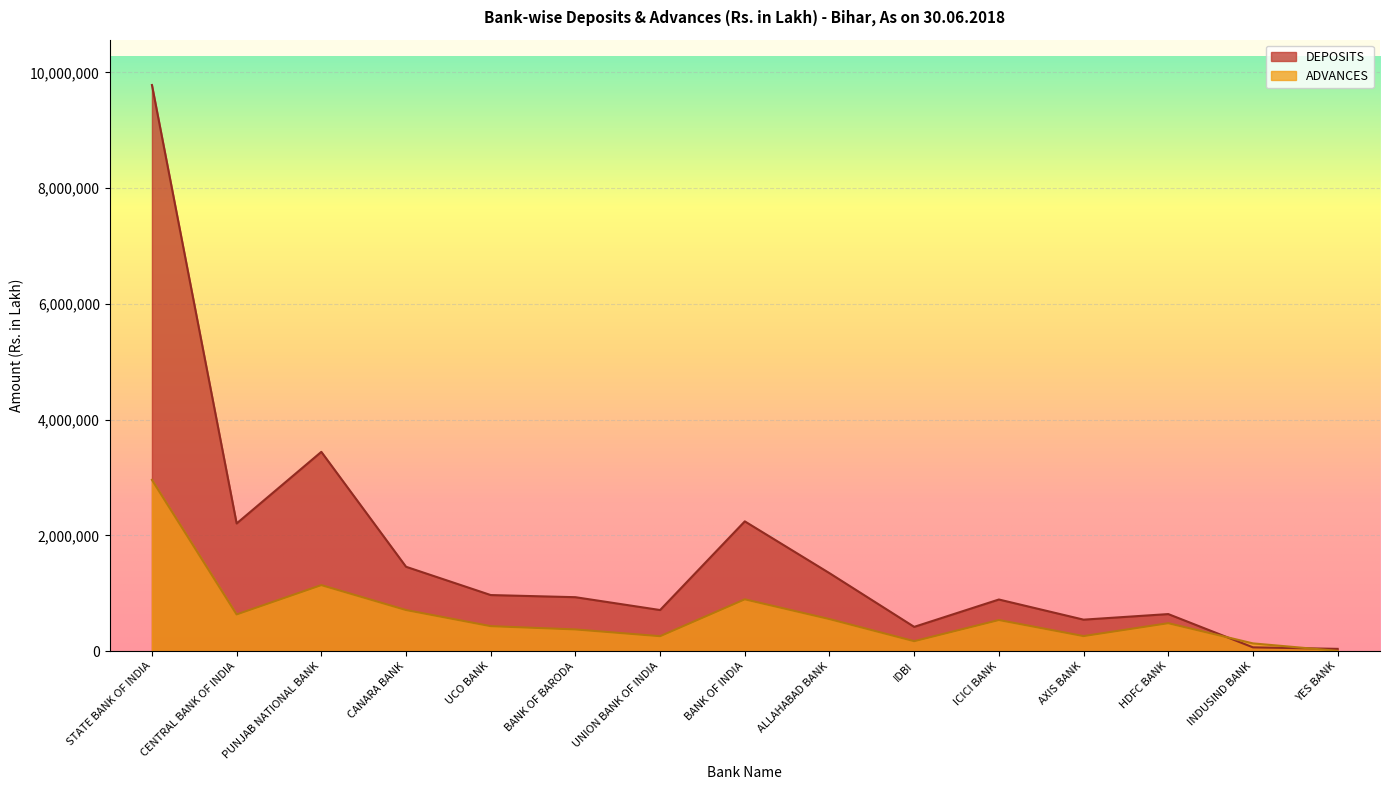

At which category does DEPOSITS reach its first local valley?

CENTRAL BANK OF INDIA